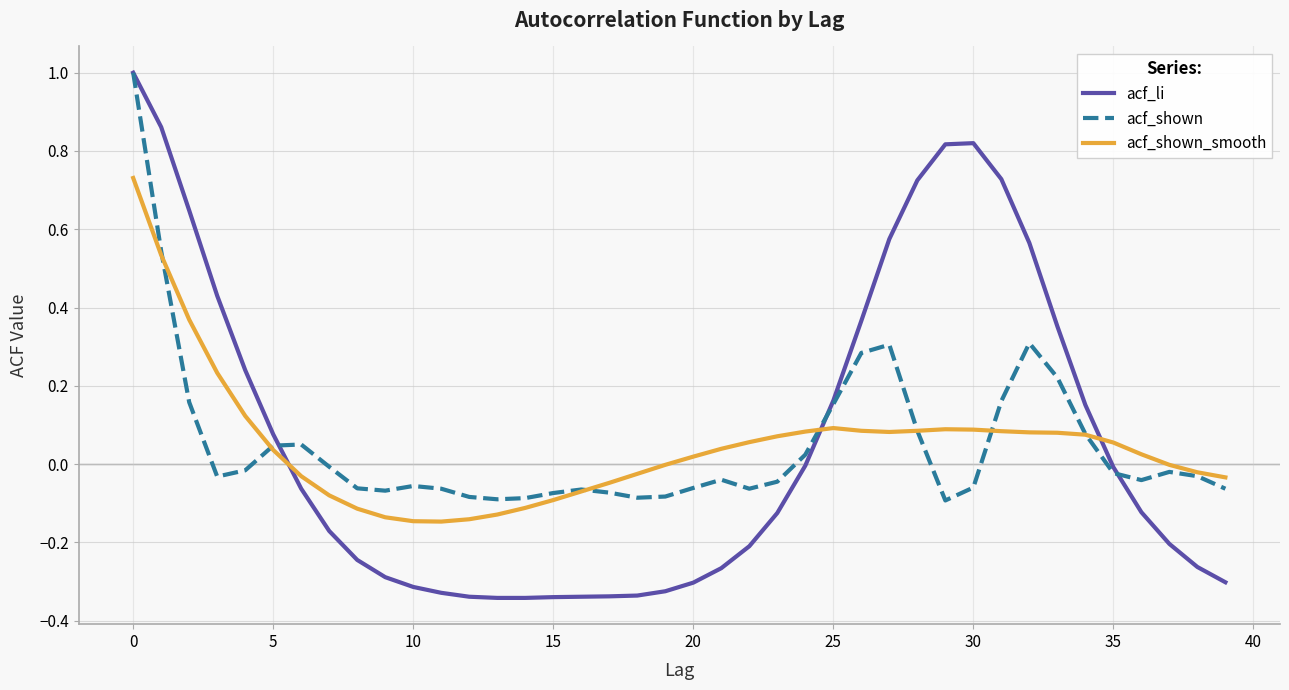

How many distinct data groups are displayed?

3